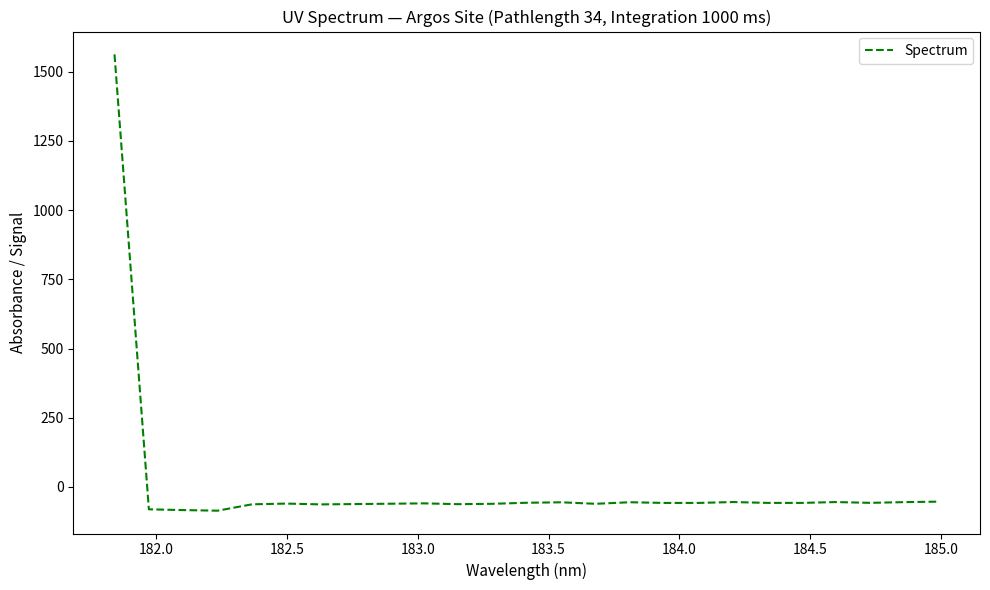

What is the minimum value shown in the chart?

-86.0